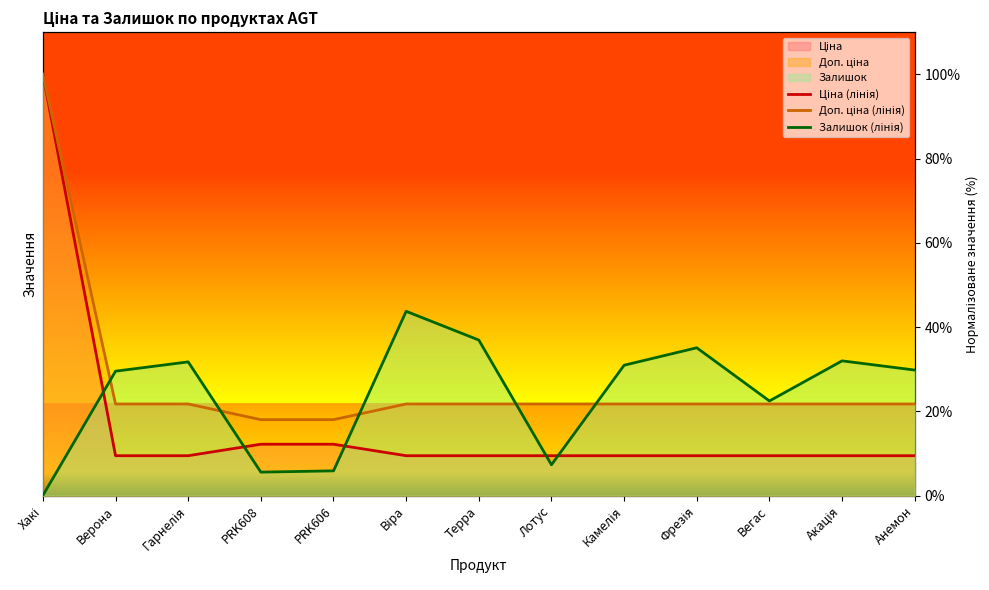

How many lines are shown in the chart?

3